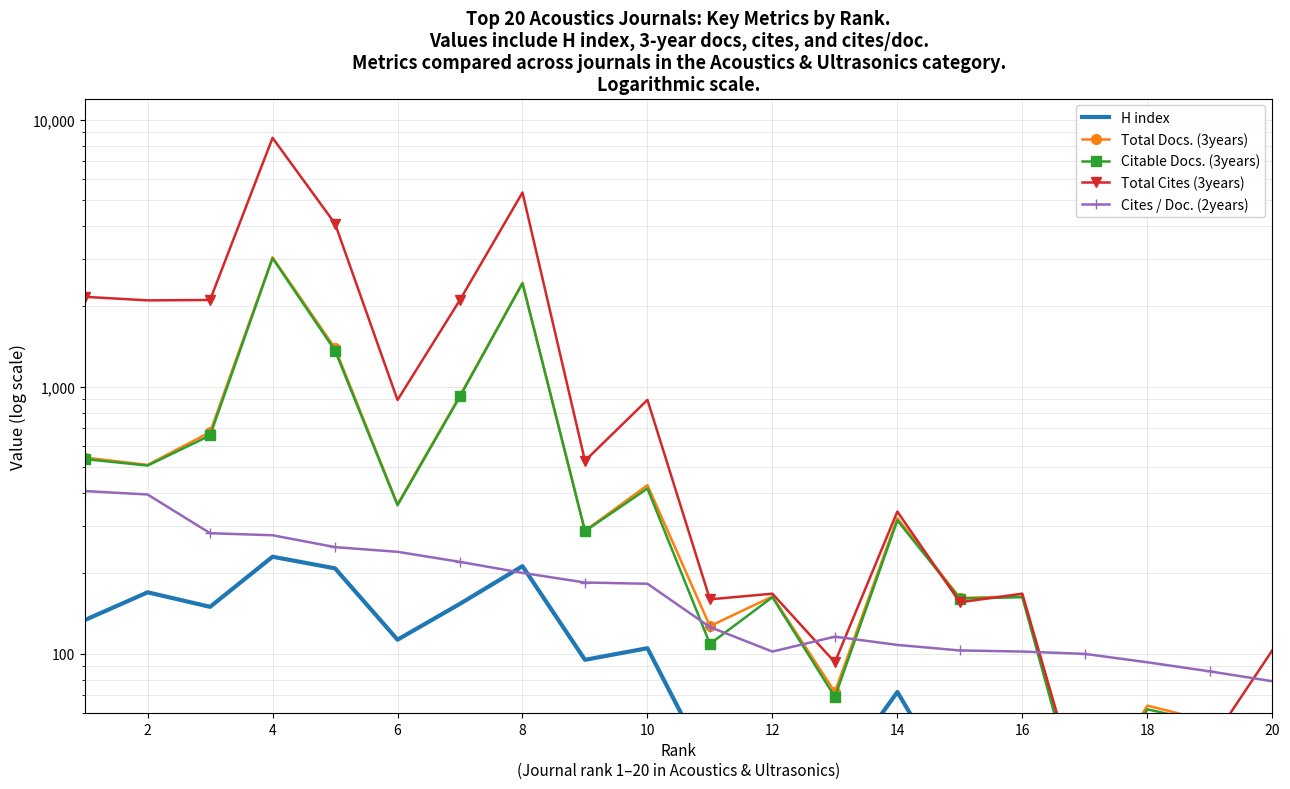

True or false: Total Docs. (3years) has a value of 133 at 0.

False